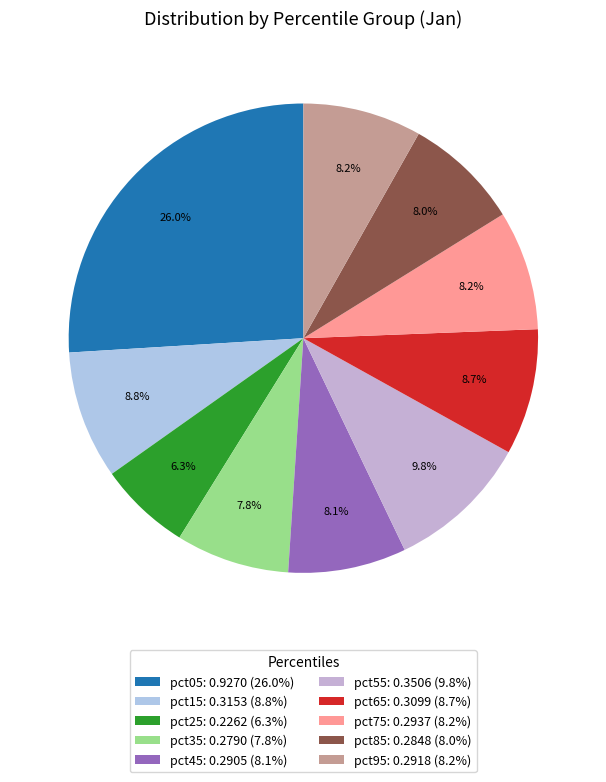

To the nearest percent, what is the difference between the largest and smallest slice percentages?

20%